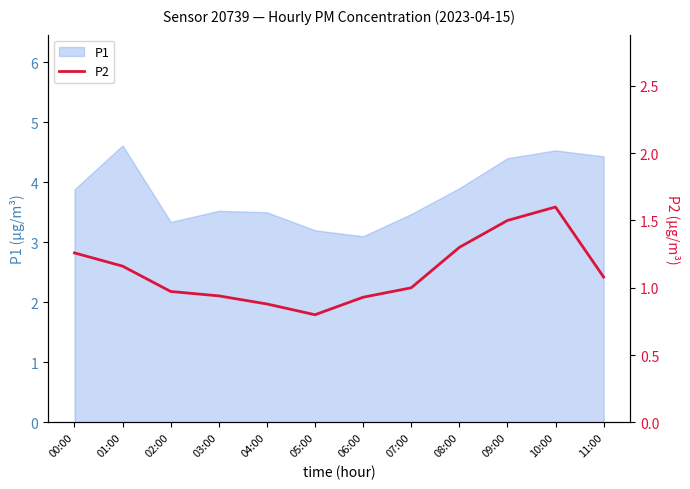

The P1 series shows 1.3 at 03:00. True or false?

False